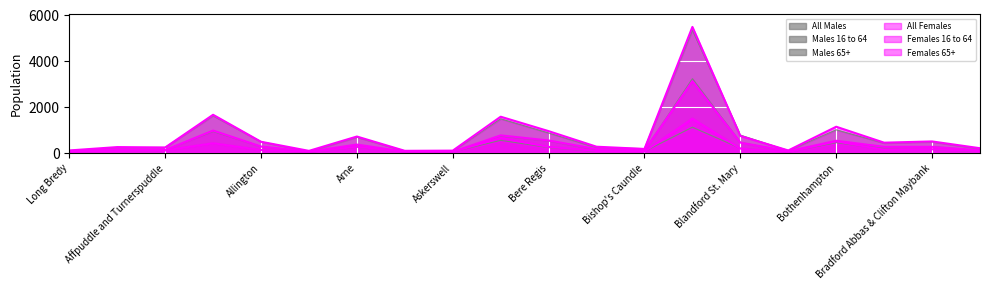

The All Females series shows 690 at Bradford Abbas & Clifton Maybank. True or false?

False